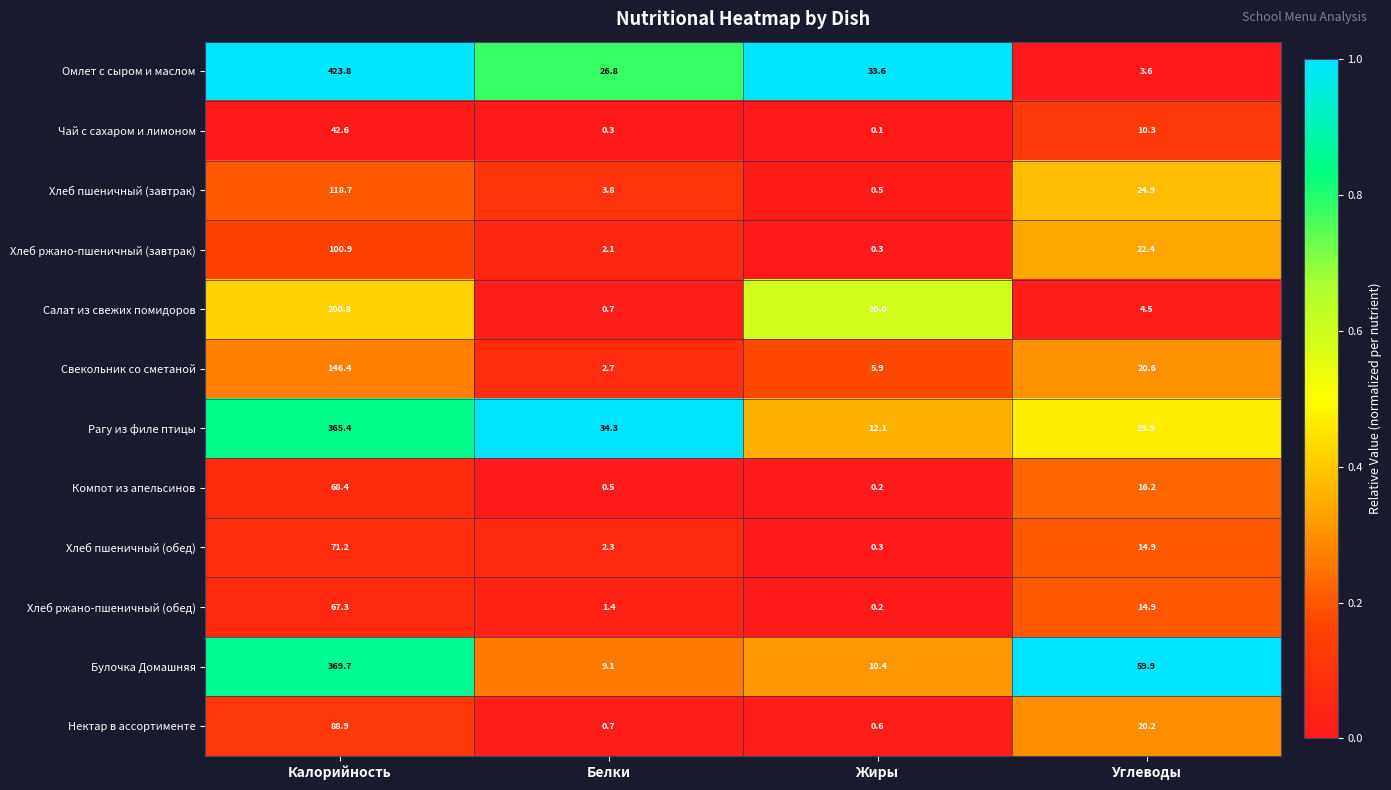

What is the difference between the Булочка Домашняя values at Углеводы and Жиры?

49.5